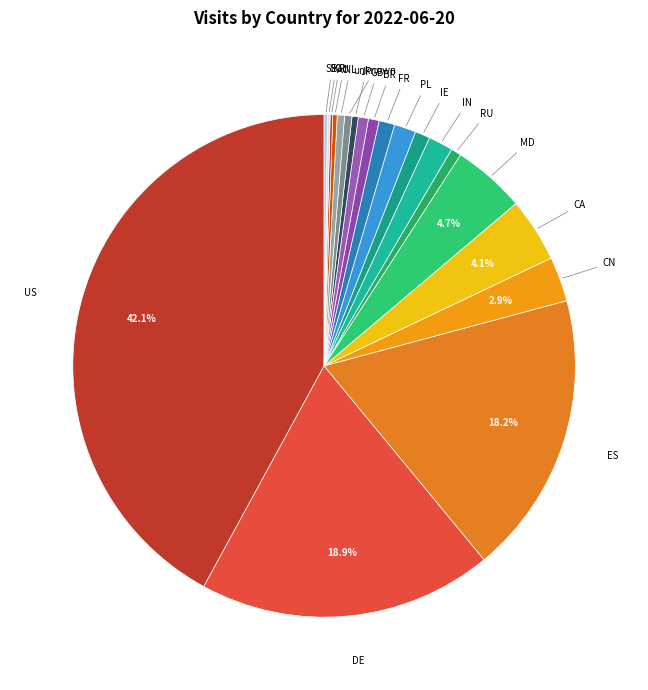

Rank the categories by value from highest to lowest.

US, DE, ES, MD, CA, CN, IN, PL, FR, IE, BR, RU, GB, unknown, NL, JP, AU, SE, SG, KR